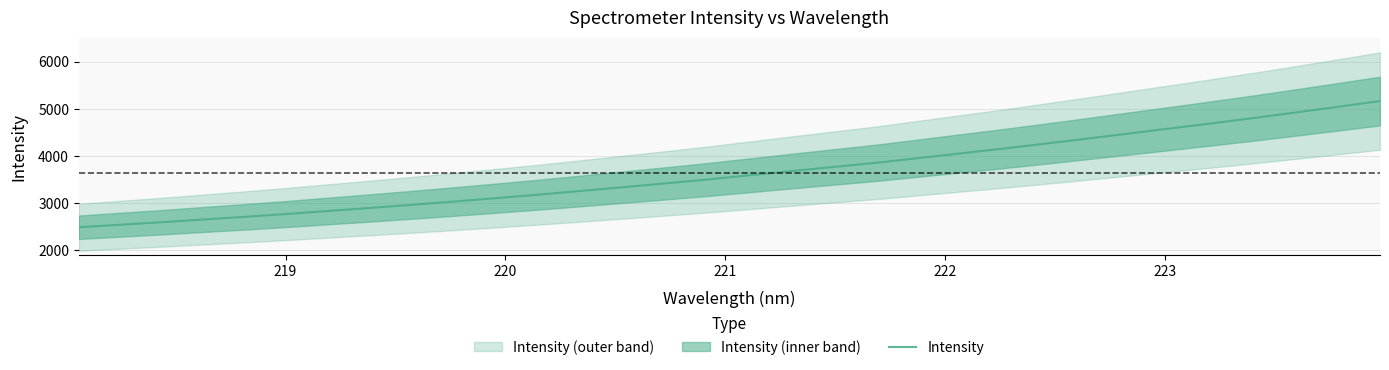

Is this an area chart (filled region under the line)?

No